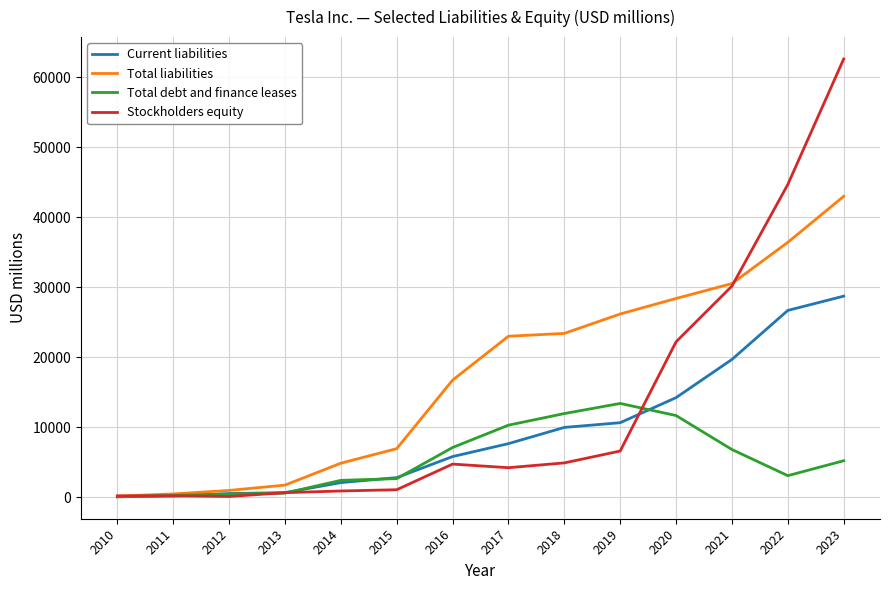

At how many categories does at least one series exceed 35041?

2